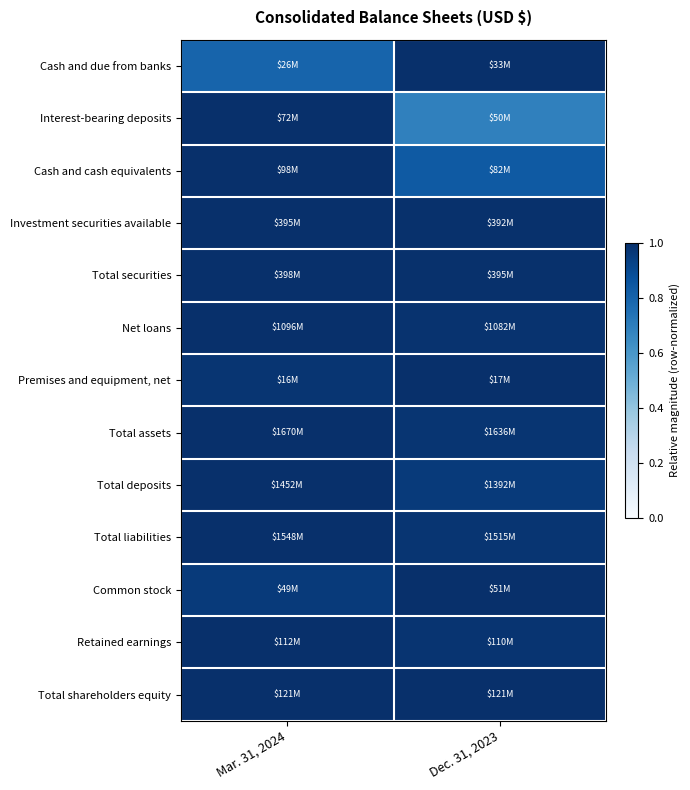

How many distinct data groups are displayed?

13